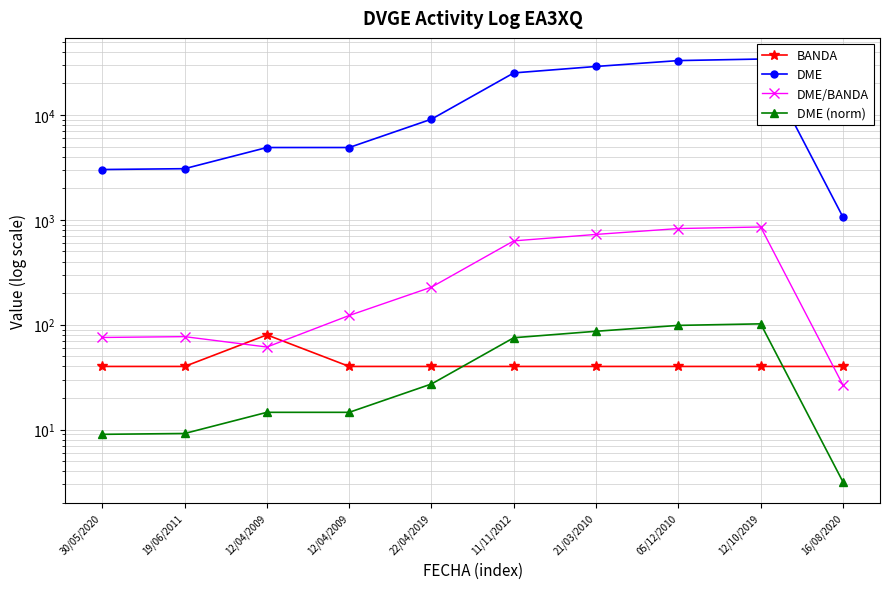

What is the approximate value of BANDA at 12/04/2009?

80.0